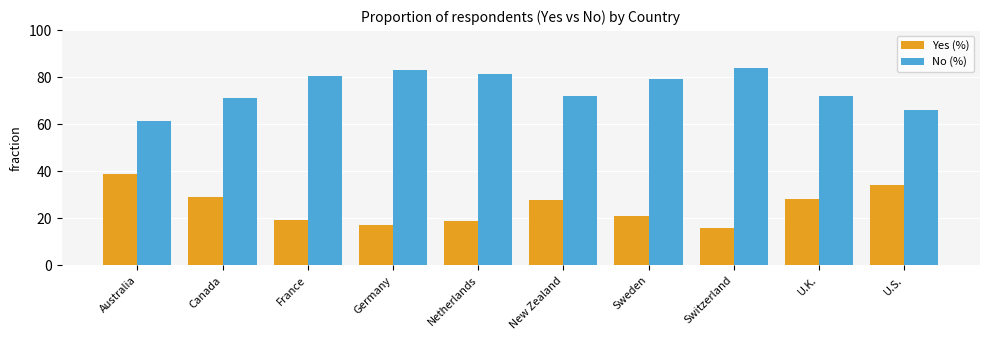

What is the label of the 10th bar from the right?

Australia